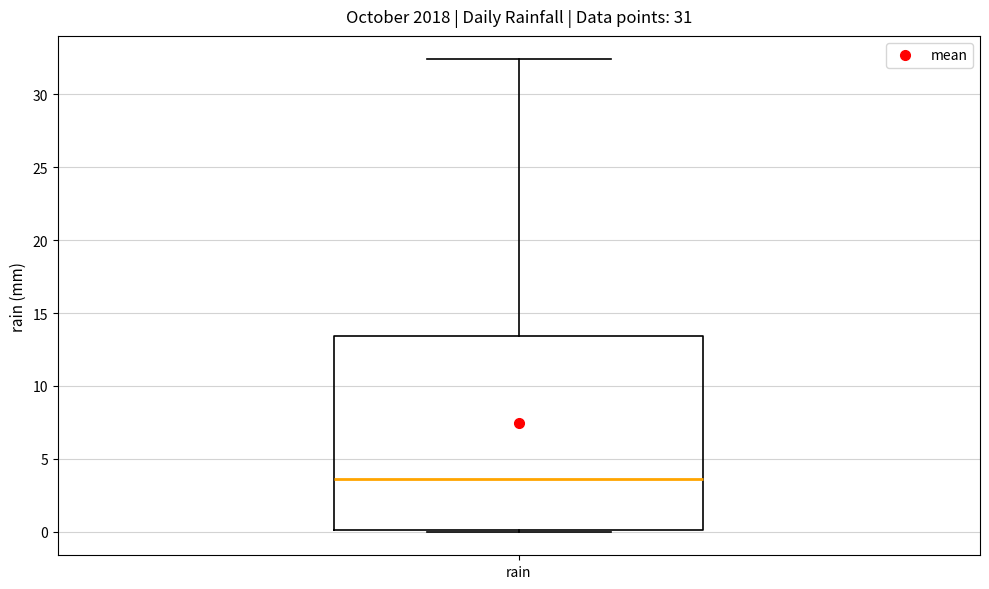

Read this box plot against the y-axis: the position of the median line, the range covered by the box, and the ends of both whiskers. The values are not printed on the chart, so give them approximately, as read against the axis.

median 3.5, box 0.0 to 13.5, whiskers 0.0 to 32.5